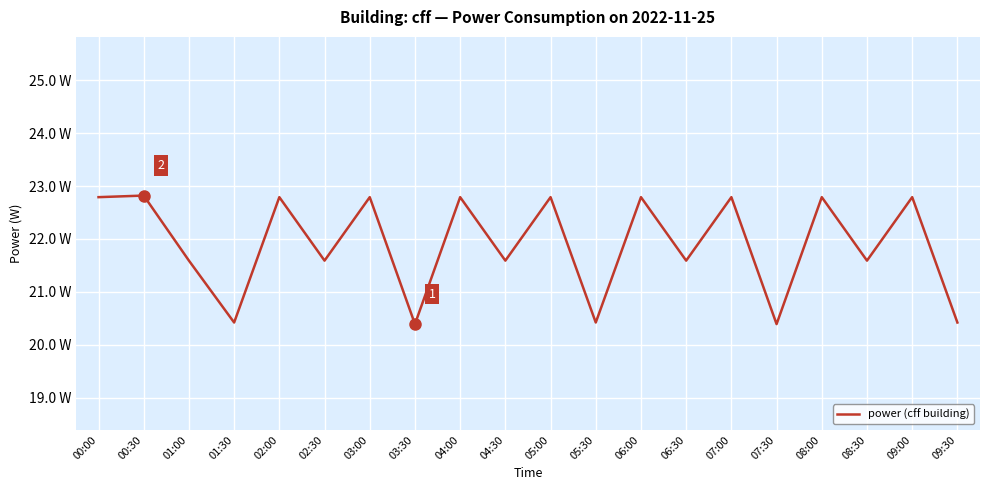

What is the label of the 6th point from the right?

07:00